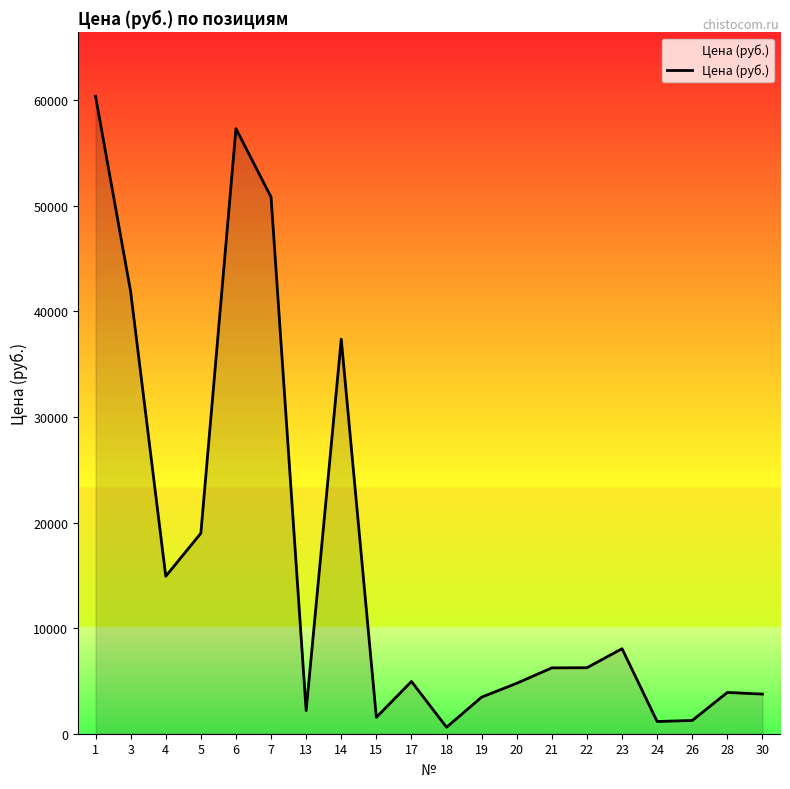

Count the number of data series in this chart.

1